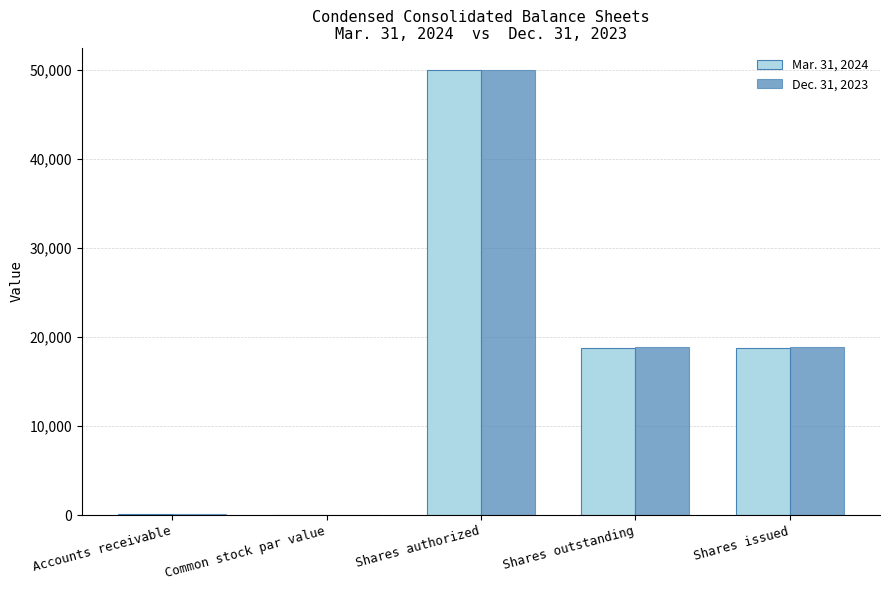

The value of Mar. 31, 2024 at Shares authorized is 18415. True or false?

False